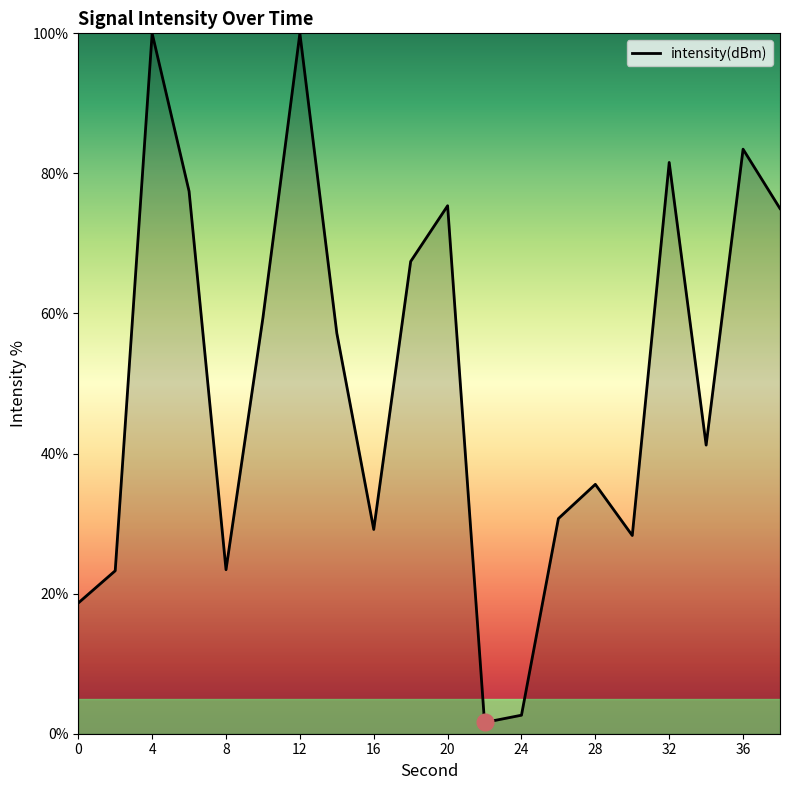

What is the maximum value shown in the chart?

100.0